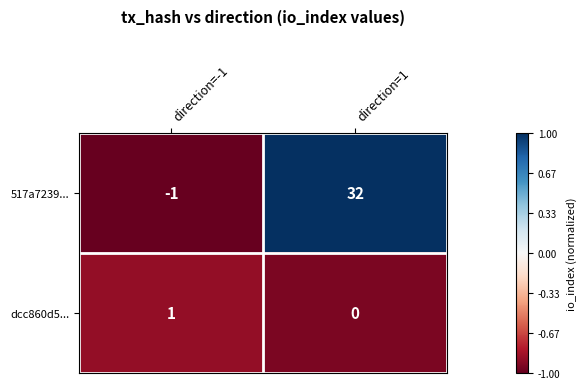

What is the average value of the 517a7239... series?

16